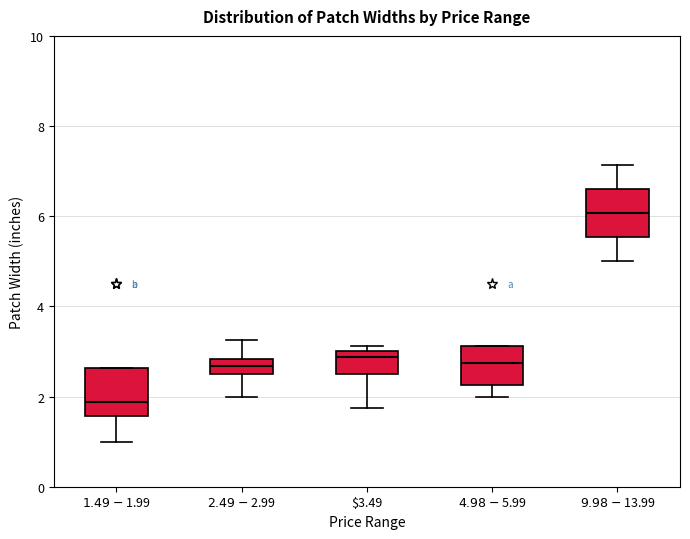

Where does the lower whisker of the box for $4.98-$5.99 end on the y-axis? The values are not printed on the chart, so give them approximately, as read against the axis.

2.0